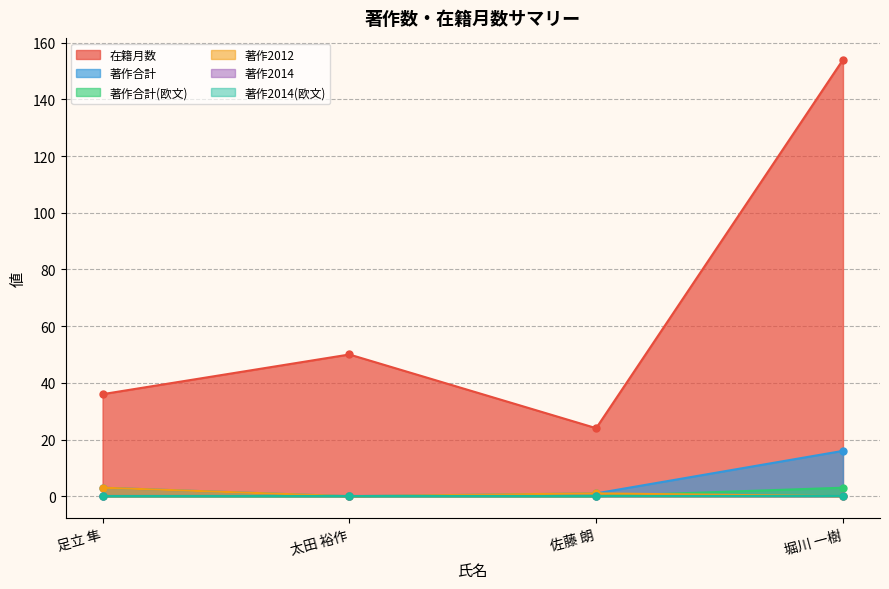

Is it true that 在籍月数 equals 208 at 堀川 一樹?

False